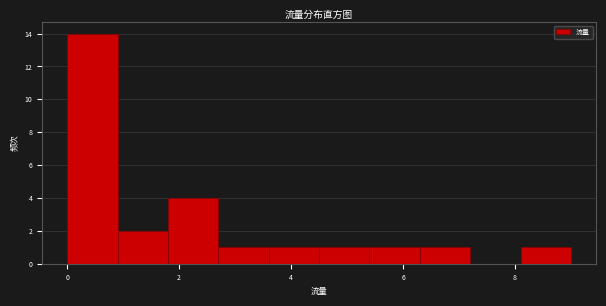

Reading left to right, list every bar in this chart as the range it spans on the x-axis followed by its height. Neither the bar edges nor the heights are printed on the chart, so give them approximately, as read against the axes.

0.0 to 0.9: 14
0.9 to 1.8: 2
1.8 to 2.7: 4
2.7 to 3.6: 1
3.6 to 4.5: 1
4.5 to 5.4: 1
5.4 to 6.3: 1
6.3 to 7.2: 1
7.2 to 8.1: 0
8.1 to 9.0: 1